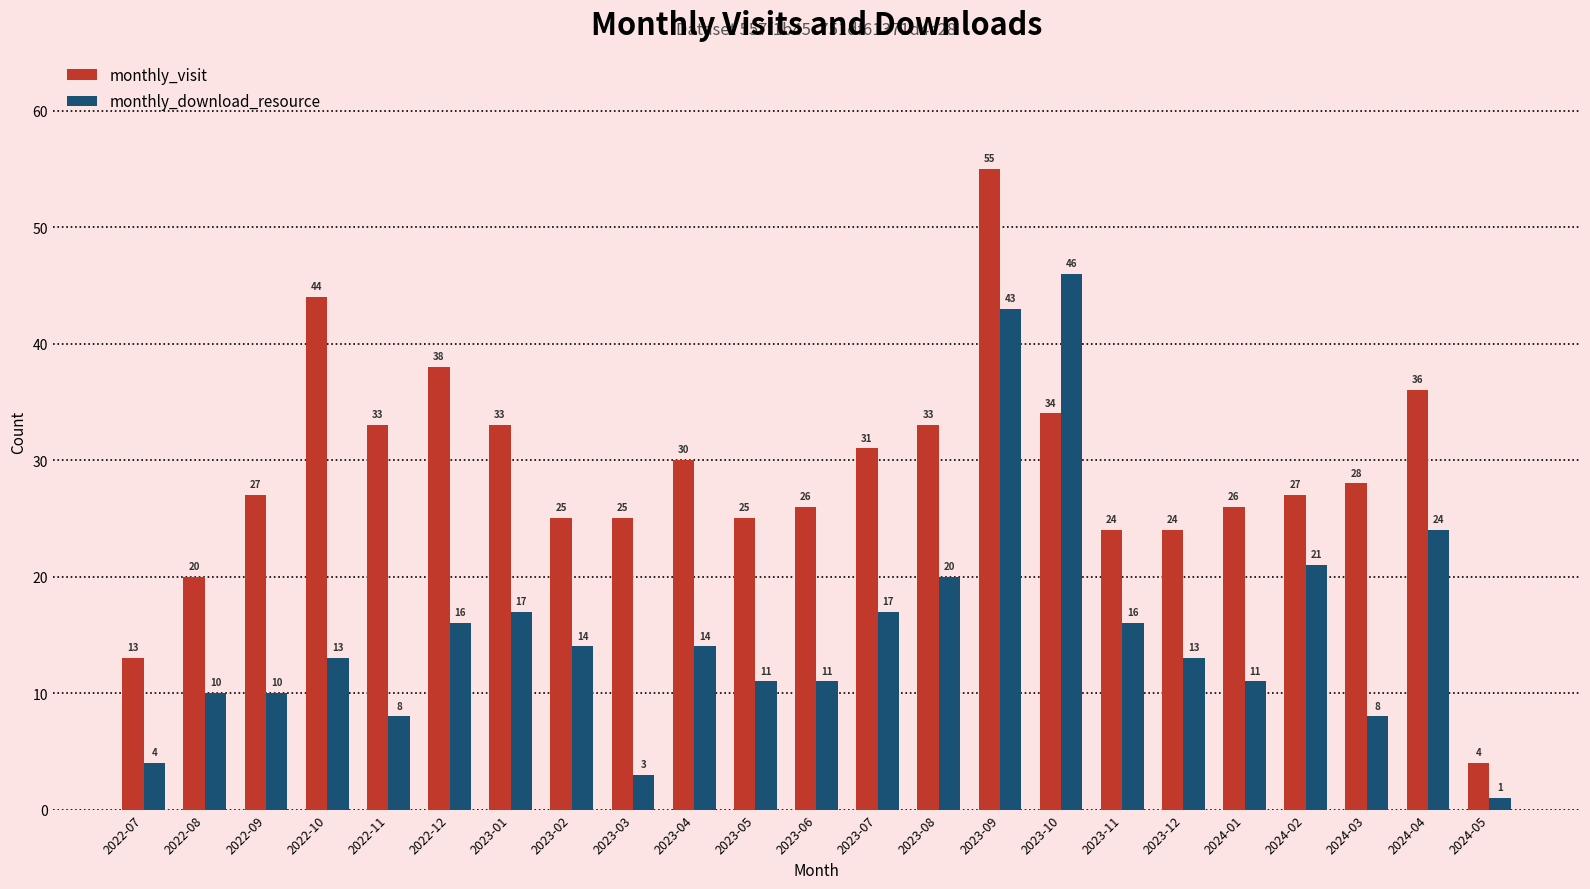

How many values in the monthly_download_resource series are below 13?

10